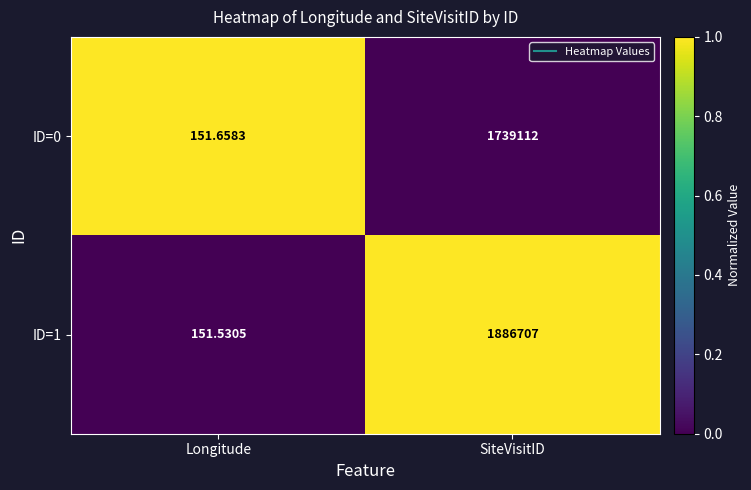

Which series has the largest total across all categories?

ID=1